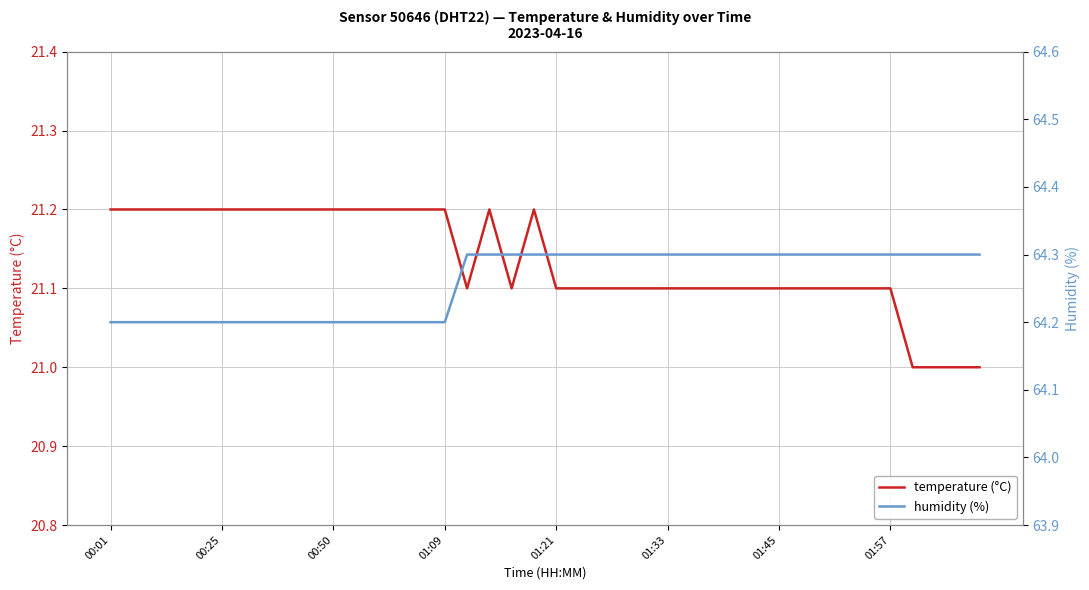

What is the approximate value of temperature at 16?

21.1